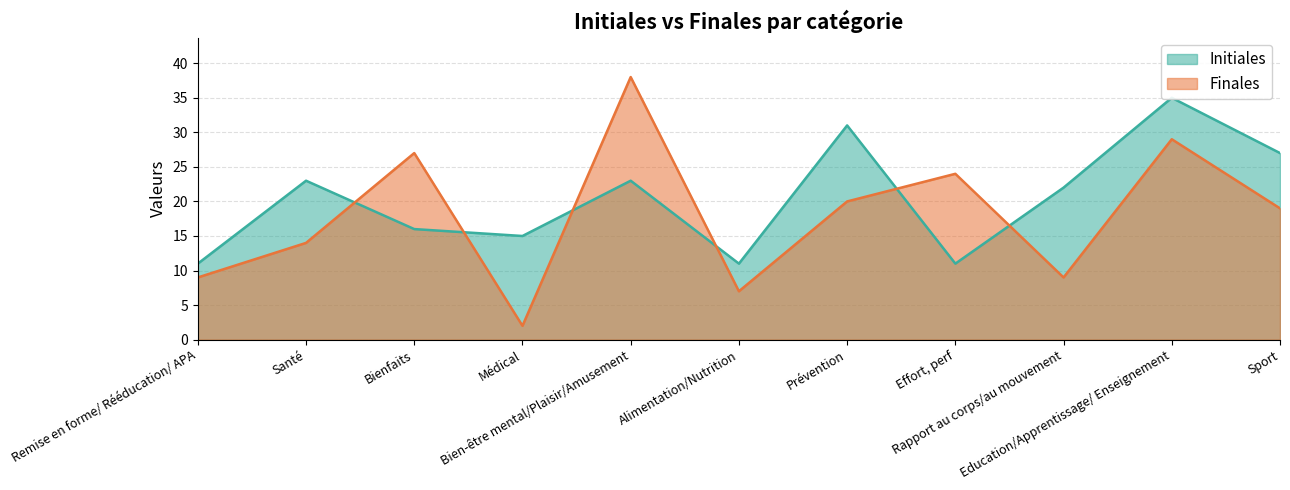

At how many categories does at least one series exceed 30?

3